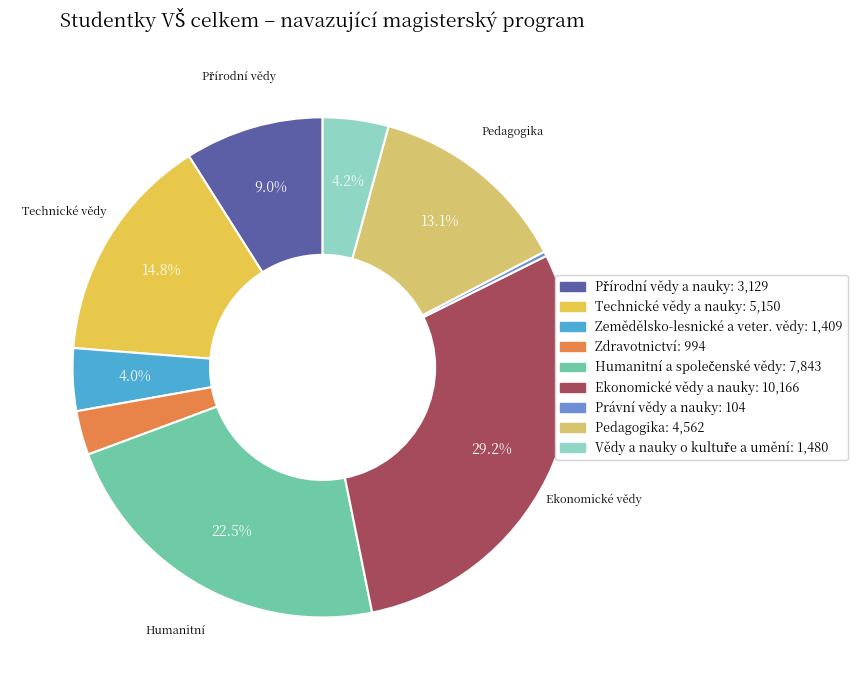

Is there any slice that represents more than half of the pie?

No